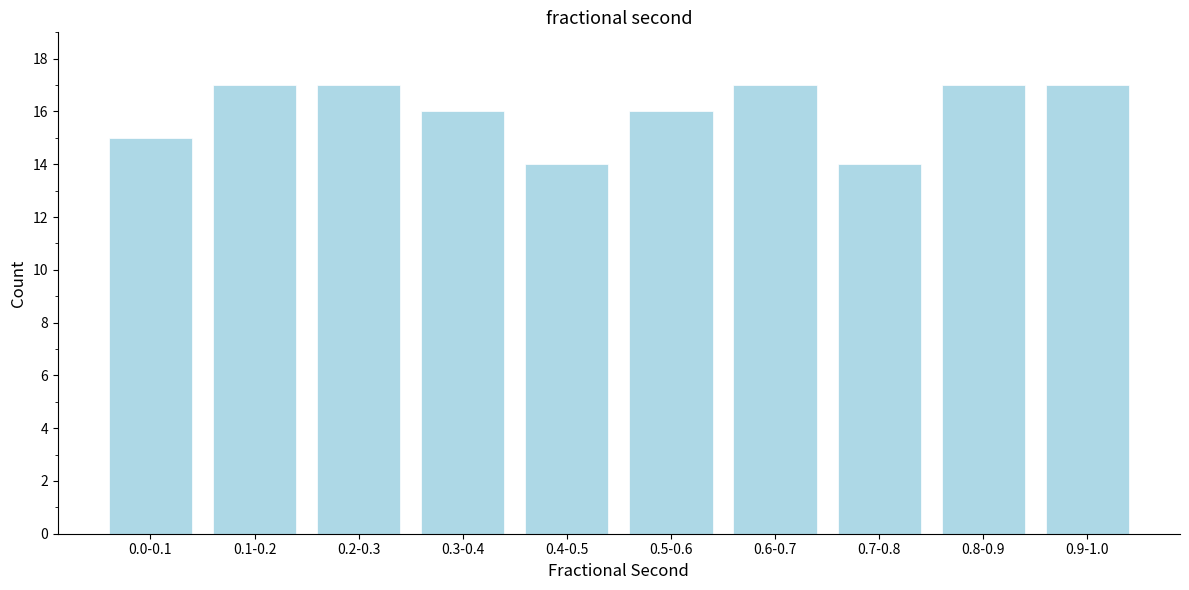

Reading left to right, what are all the values shown in this chart?

15	17	17	16	14	16	17	14	17	17